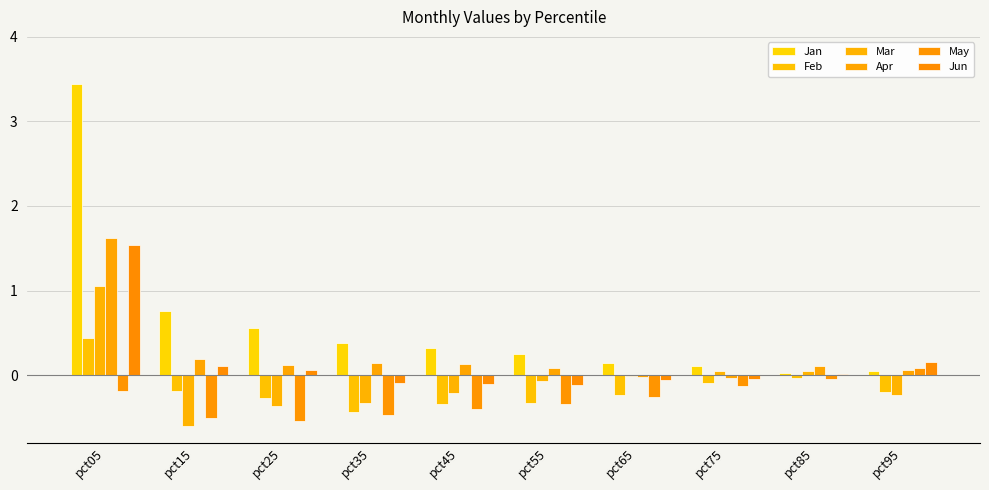

Which category has the highest value across all series?

pct05